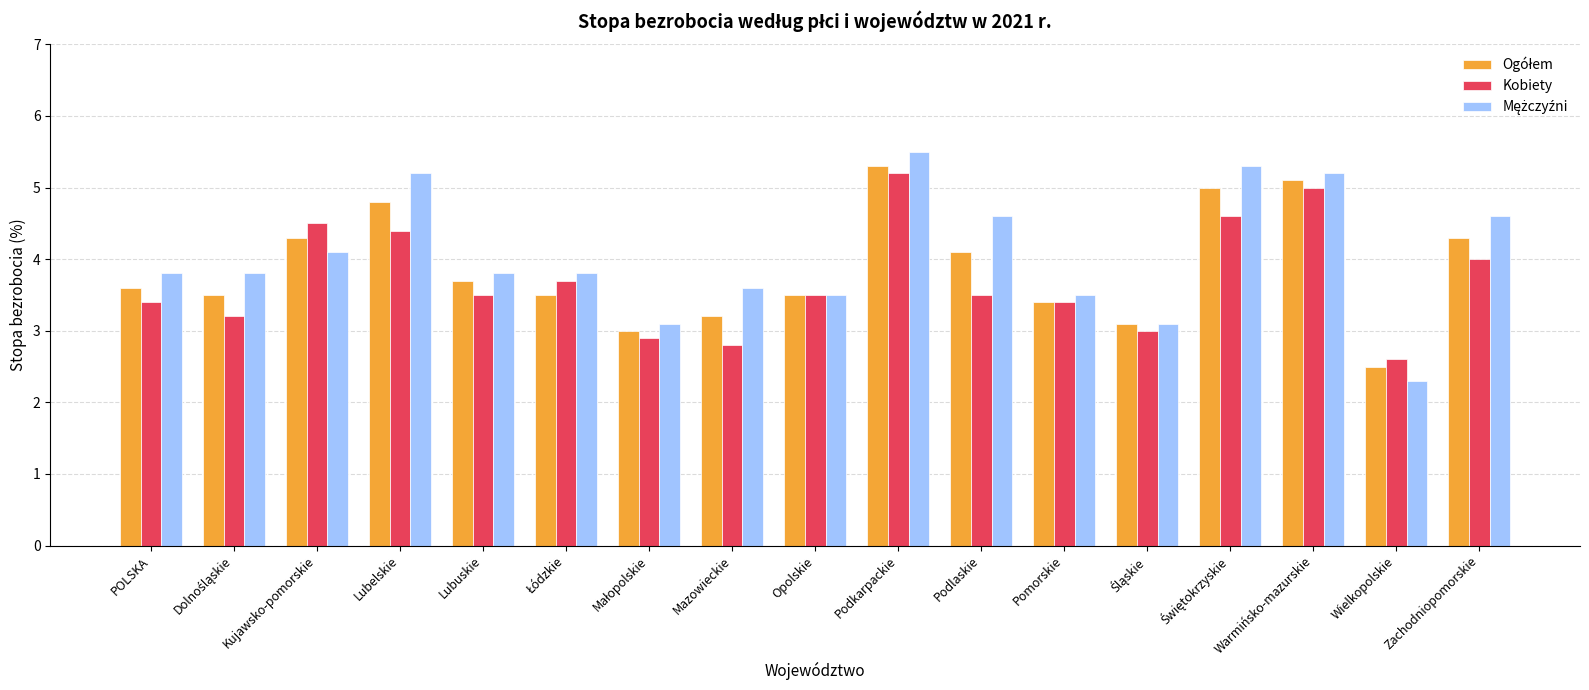

What value does the Kobiety series have at Lubuskie?

3.5